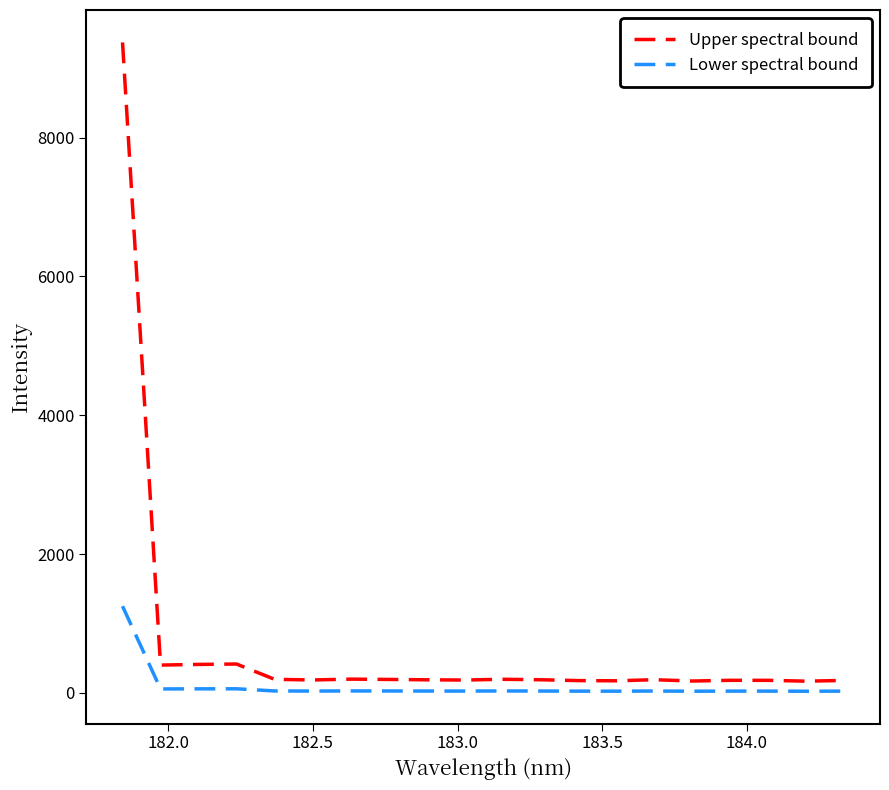

What is the greatest value displayed?

9371.9